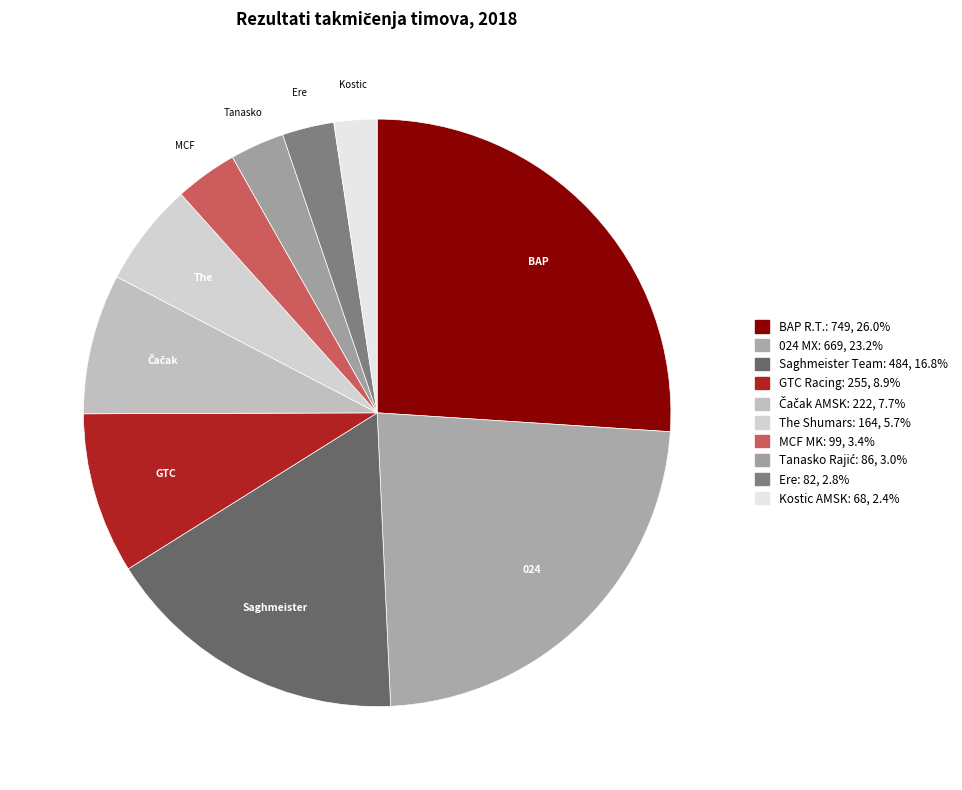

Does 024 MX account for over 50% of the chart?

No